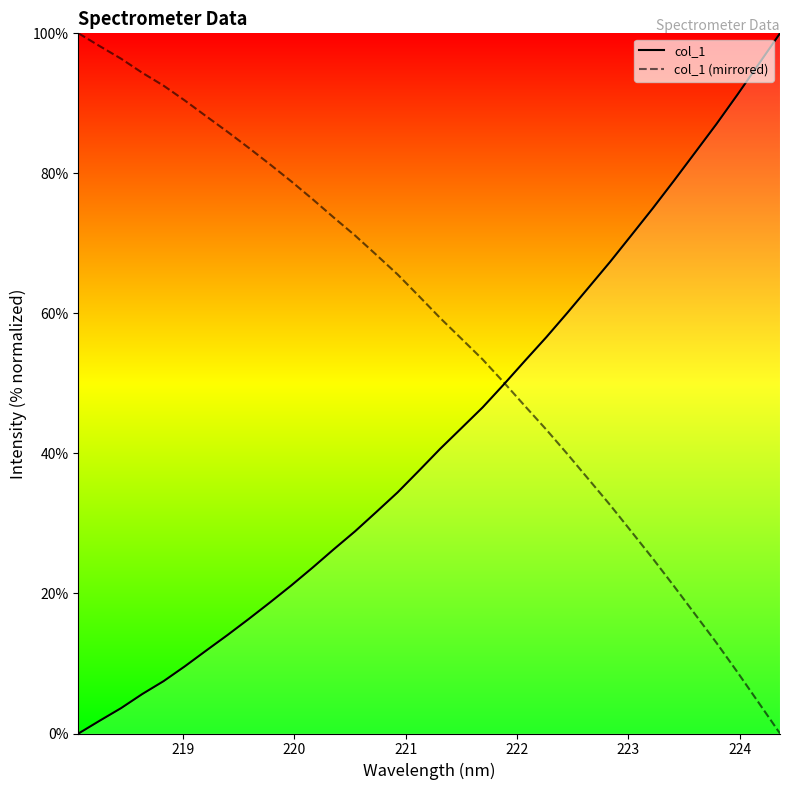

Does the chart have visible grid lines?

No